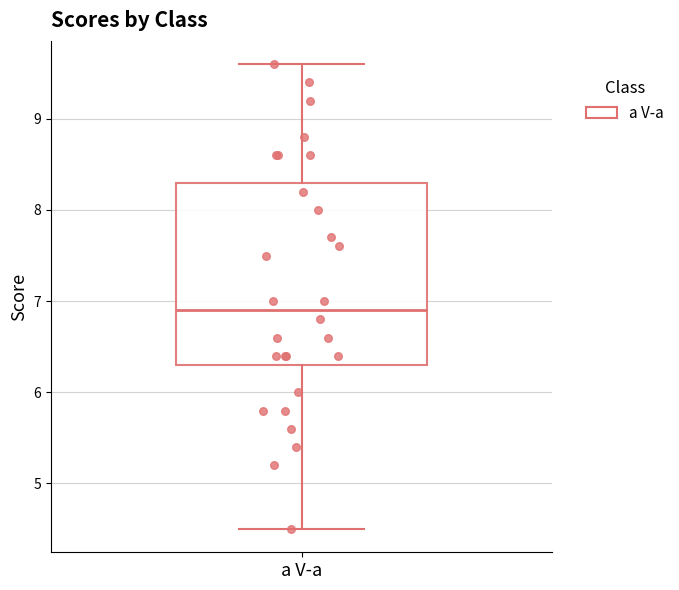

Transcribe this box plot: give where the median line is, the range the box spans, and where the two whiskers end, as read against the y-axis. The values are not printed on the chart, so give them approximately, as read against the axis.

median 6.9, box 6.3 to 8.3, whiskers 4.5 to 9.6